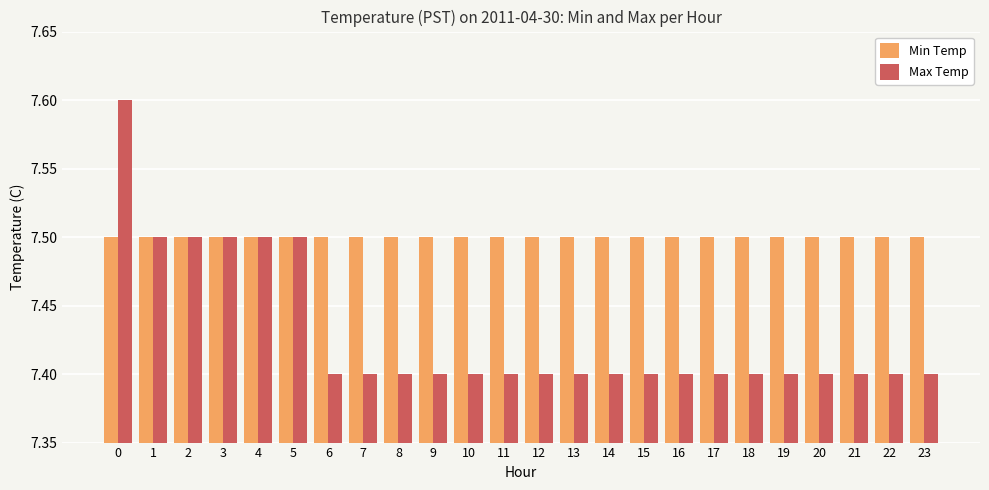

Rank the series at 13 from lowest to highest value.

Max Temp, Min Temp